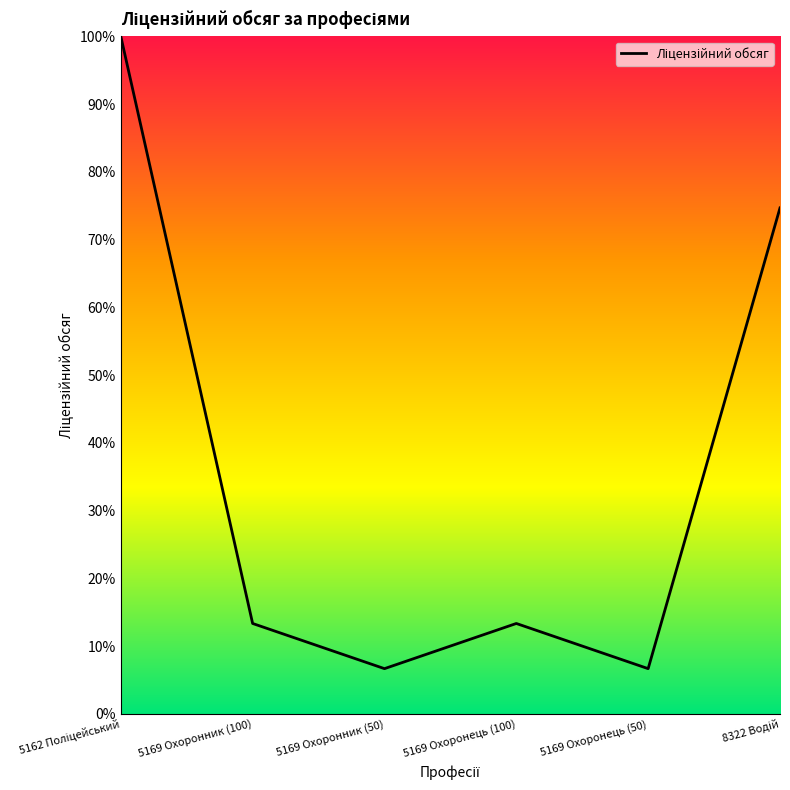

True or false: the data has more than 0 interior local peaks.

True